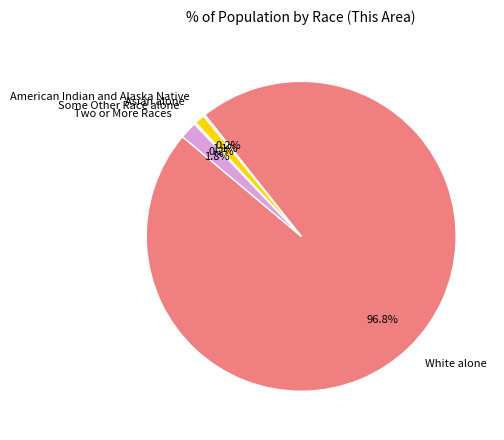

What is the largest slice in the pie chart?

White alone